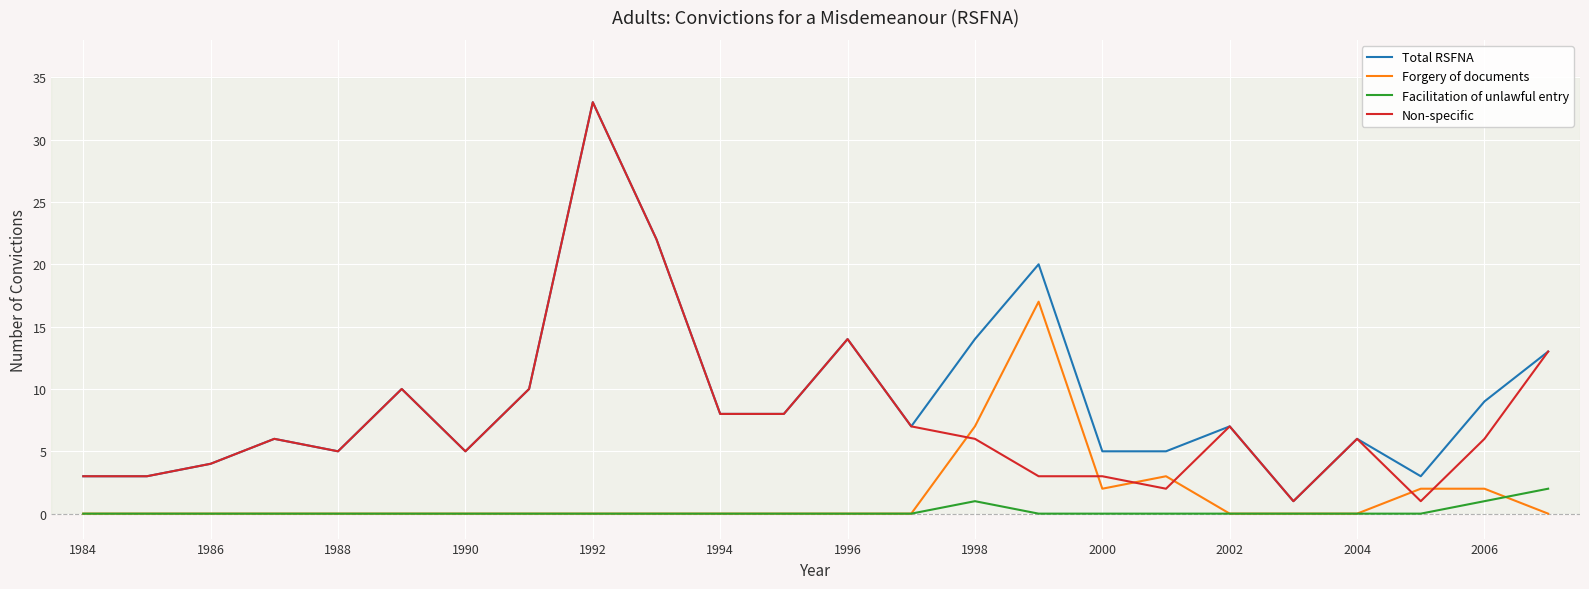

Reading left to right, extract all data points from this chart.

Total RSFNA: 3	3	4	6	5	10	5	10	33	22	8	8	14	7	14	20	5	5	7	1	6	3	9	13
Forgery of documents: 0	0	0	0	0	0	0	0	0	0	0	0	0	0	7	17	2	3	0	0	0	2	2	0
Facilitation of unlawful entry: 0	0	0	0	0	0	0	0	0	0	0	0	0	0	1	0	0	0	0	0	0	0	1	2
Non-specific: 3	3	4	6	5	10	5	10	33	22	8	8	14	7	6	3	3	2	7	1	6	1	6	13